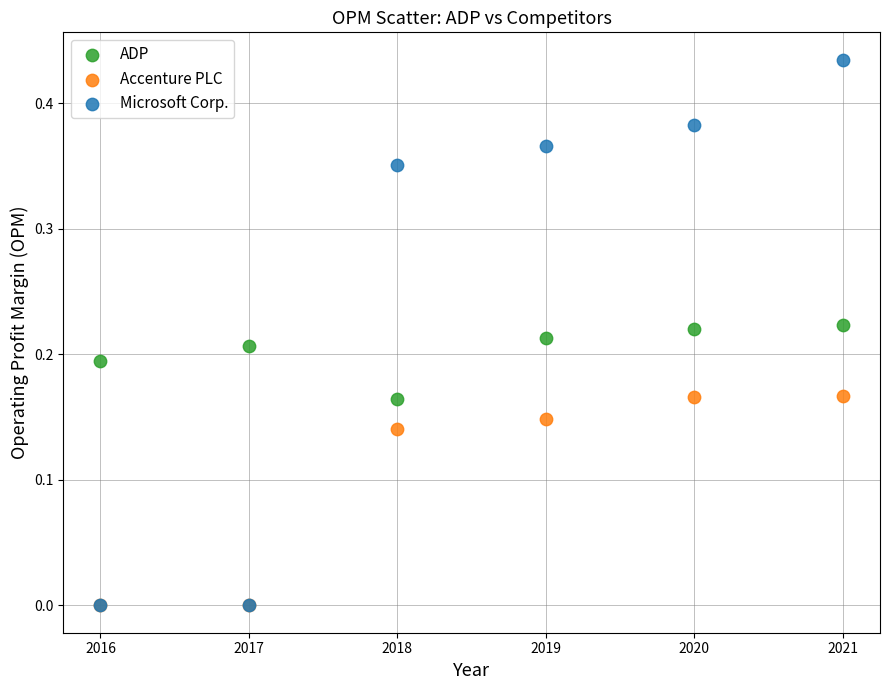

What are all the series names shown in the legend?

ADP, Accenture PLC, Microsoft Corp.